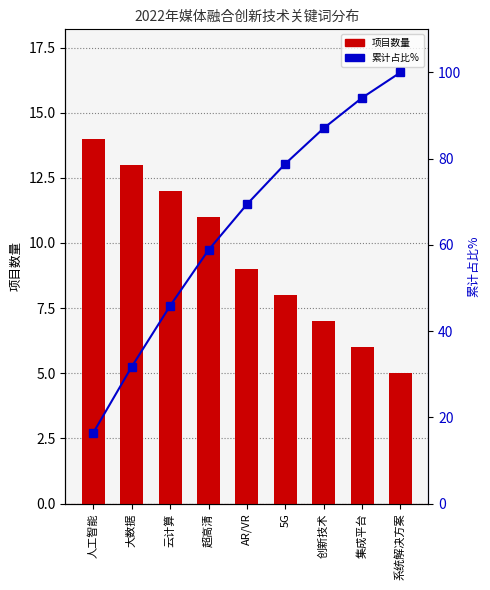

Which series has the largest total across all categories?

累计占比%